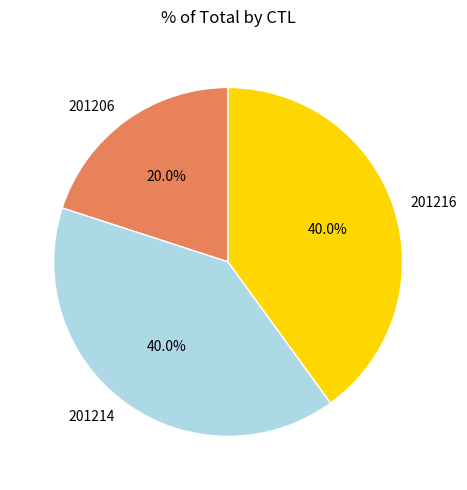

How many segments does this pie chart have?

3